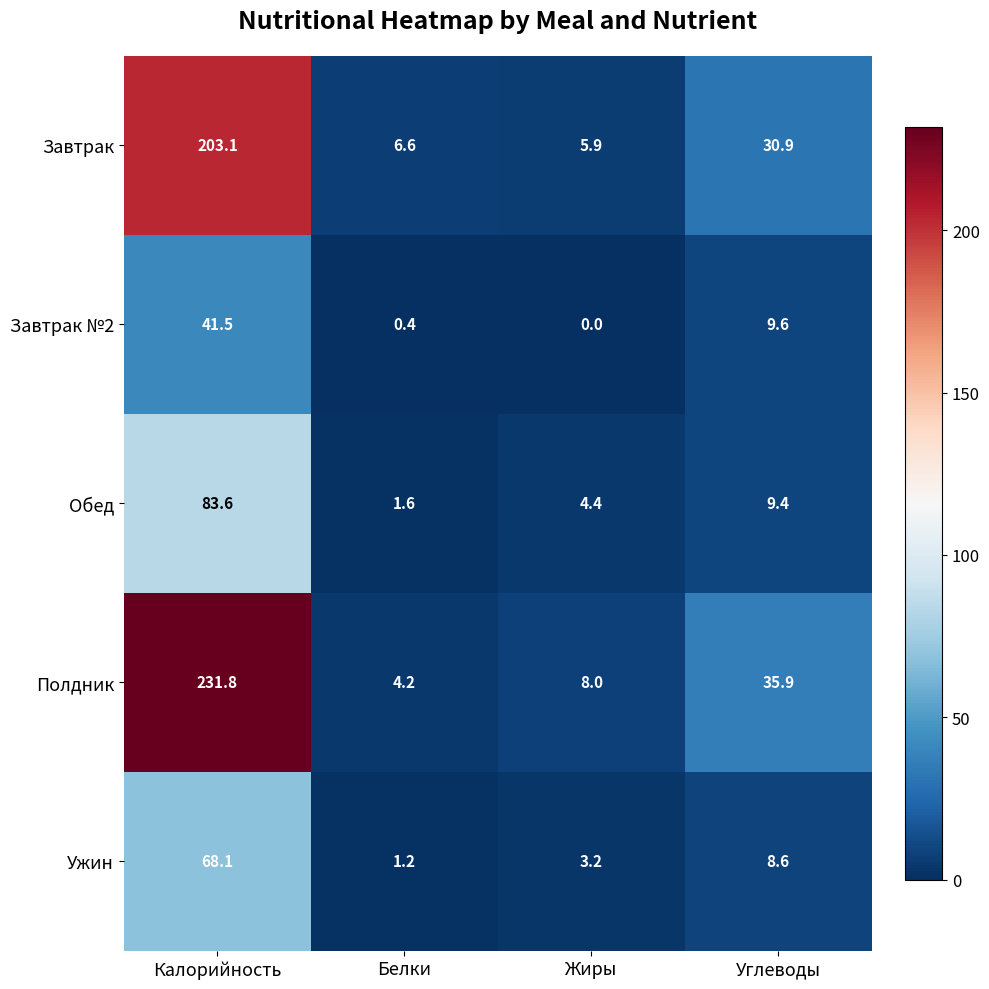

At how many categories does at least one series exceed 222?

1